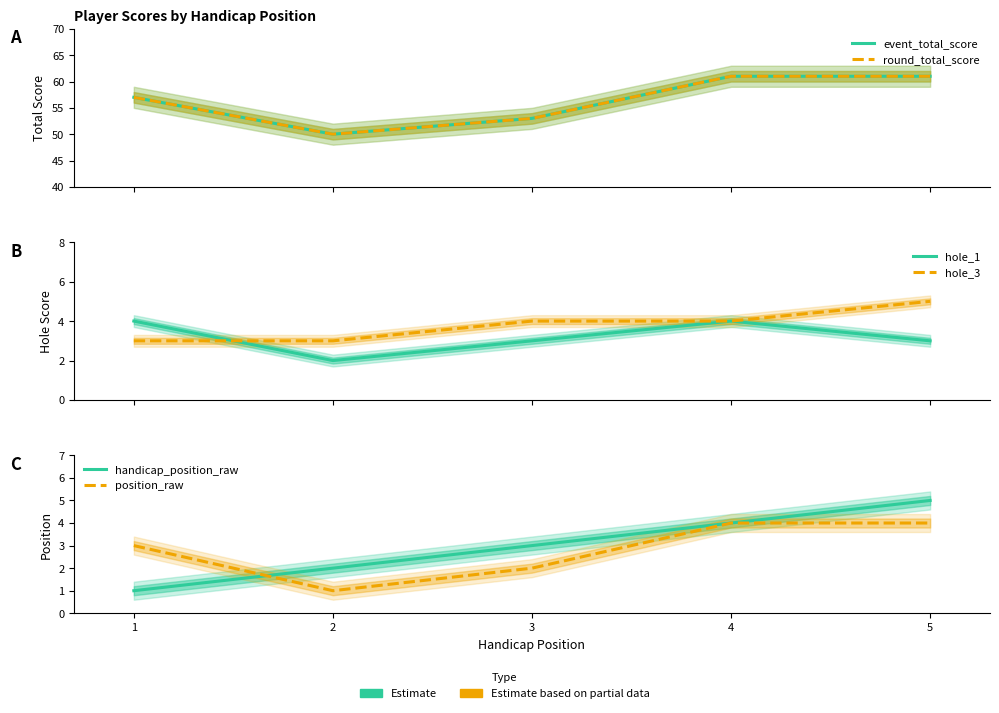

Which series has the largest total across all categories?

event_total_score